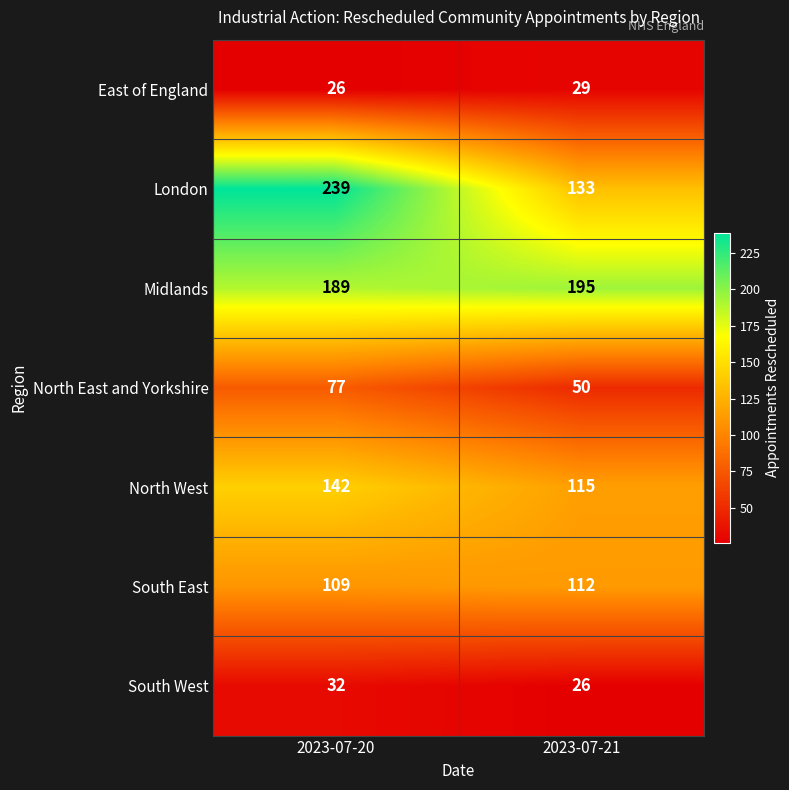

List the series in order of their peak value, highest first.

London, Midlands, North West, South East, North East and Yorkshire, South West, East of England